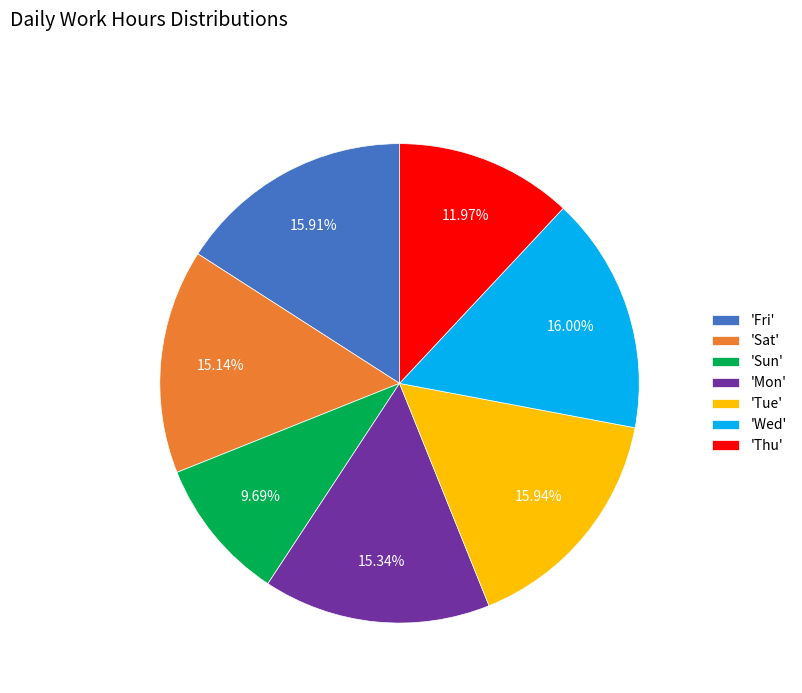

What is the smallest slice in the pie chart?

'Sun'